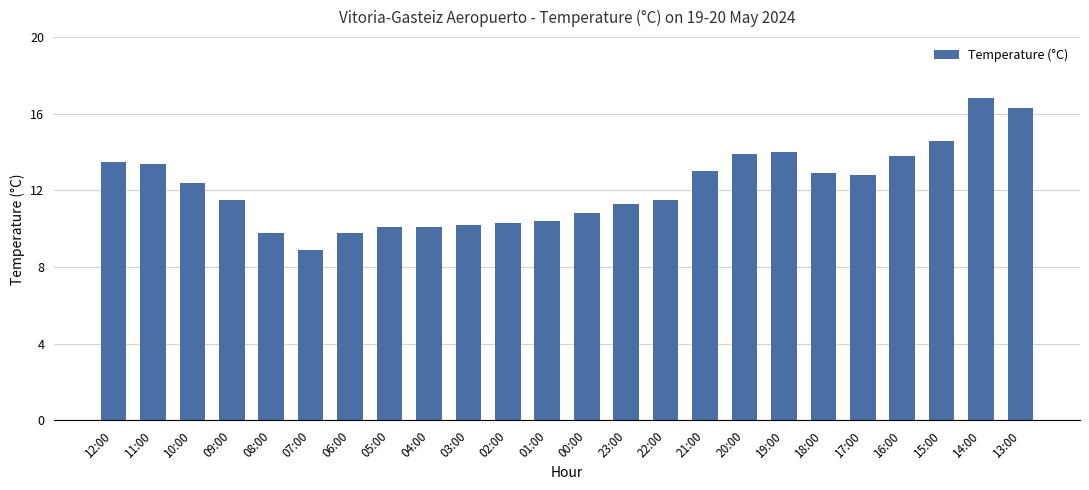

What is the sum of the values at 03:00 and 13:00?

26.5